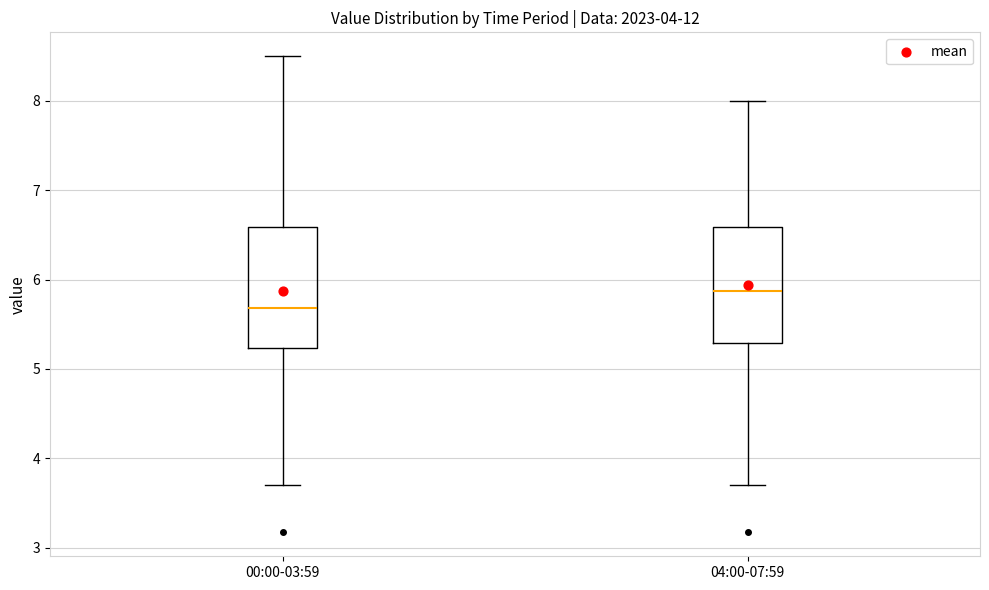

Where is the lower edge of the box for 04:00-07:59 on the y-axis? The values are not printed on the chart, so give them approximately, as read against the axis.

5.3